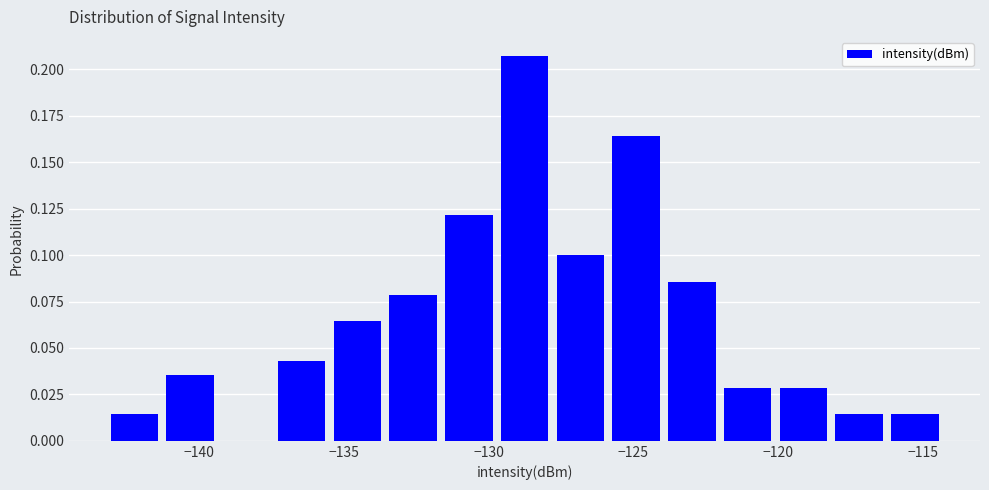

Read against the x-axis, roughly where is the centre of the tallest bar?

-128.5